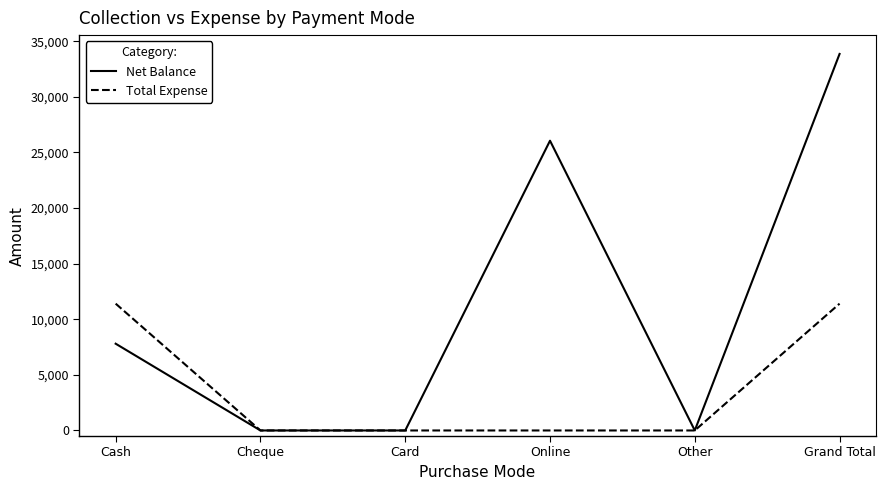

What is the difference between the maximum and minimum values in the Net Balance series?

33850